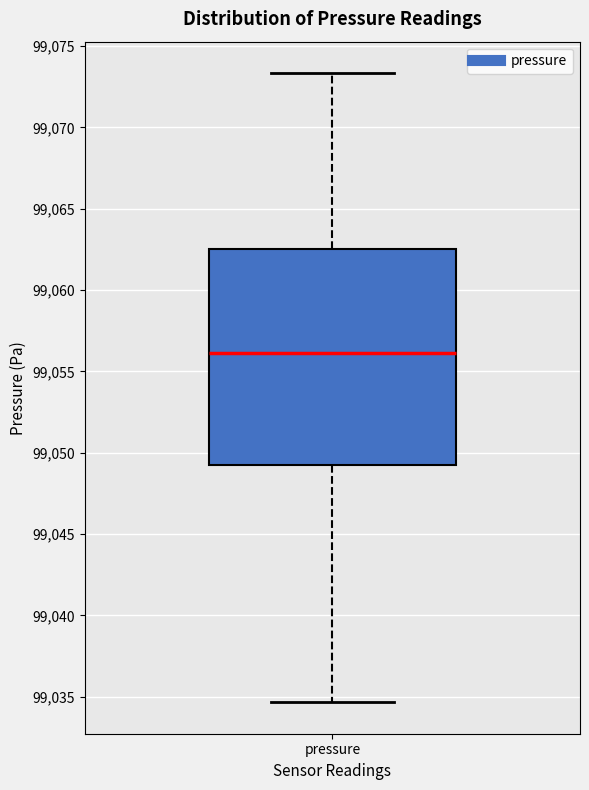

Where does the lower whisker of the box for pressure end on the y-axis? The values are not printed on the chart, so give them approximately, as read against the axis.

99034.5